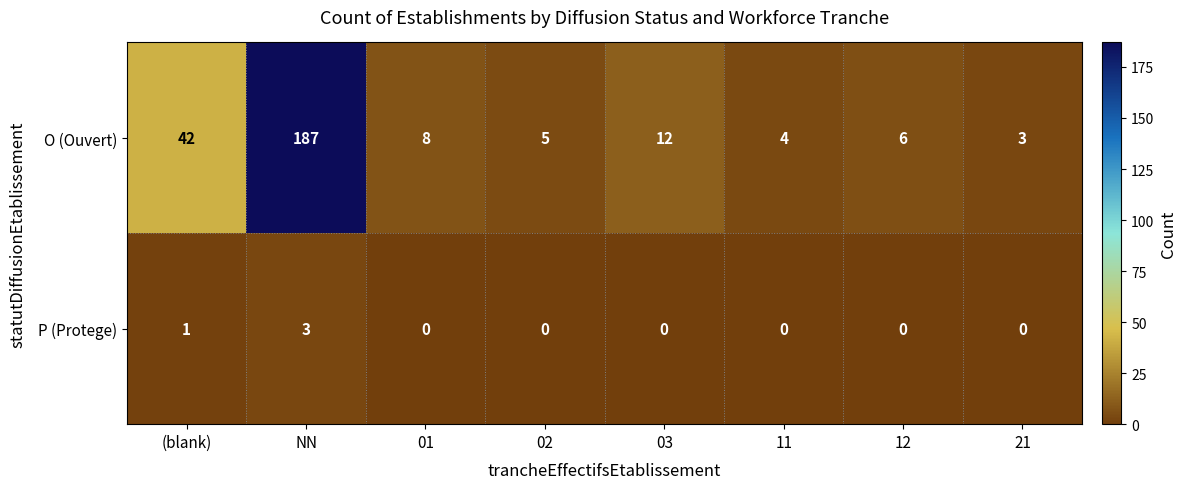

Between 03 and 11, which series saw the biggest shift?

O (Ouvert)